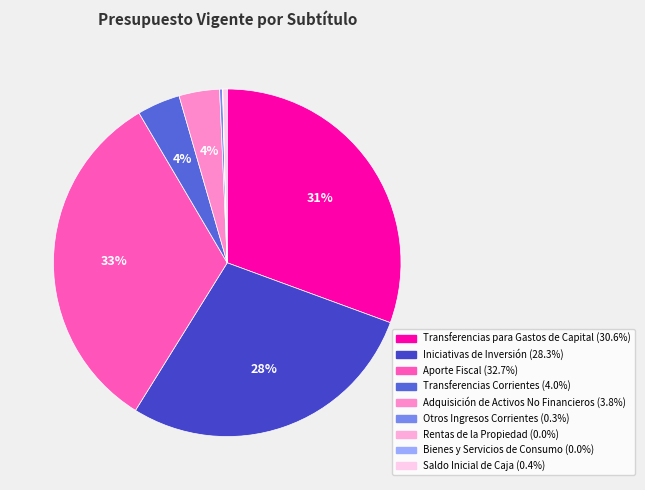

Combined, do Transferencias Corrientes and Saldo Inicial de Caja account for over 50%?

No